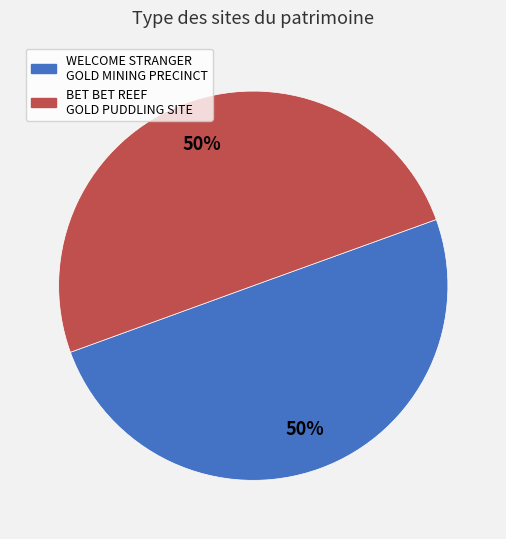

The WELCOME STRANGER GOLD MINING PRECINCT slice represents 42% of the pie. True or false?

False